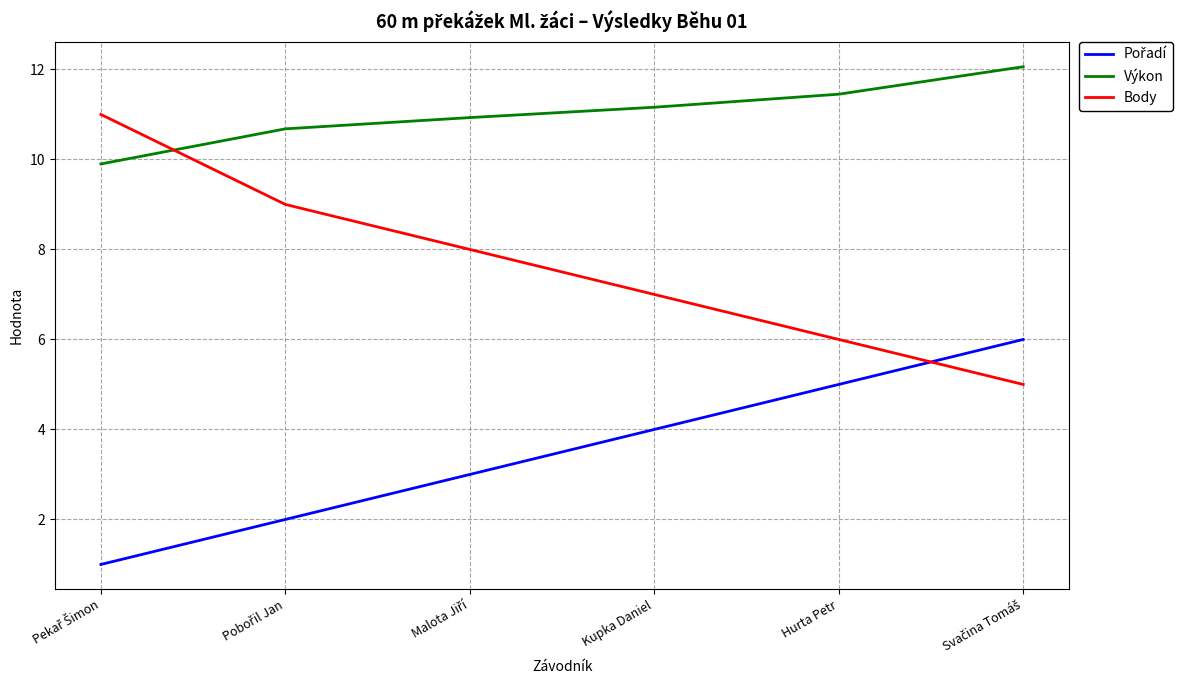

What is the difference between the Výkon values at Hurta Petr and Kupka Daniel?

0.3